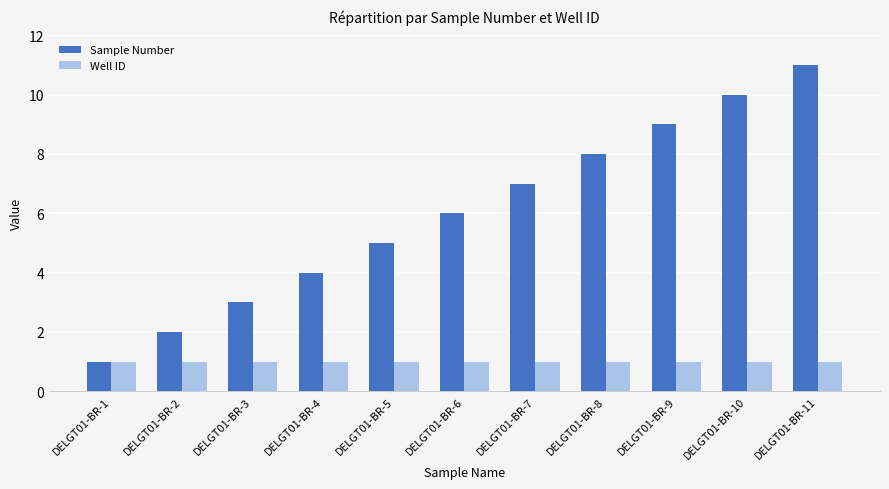

What is the difference between the second highest and minimum values in the Sample Number series?

9